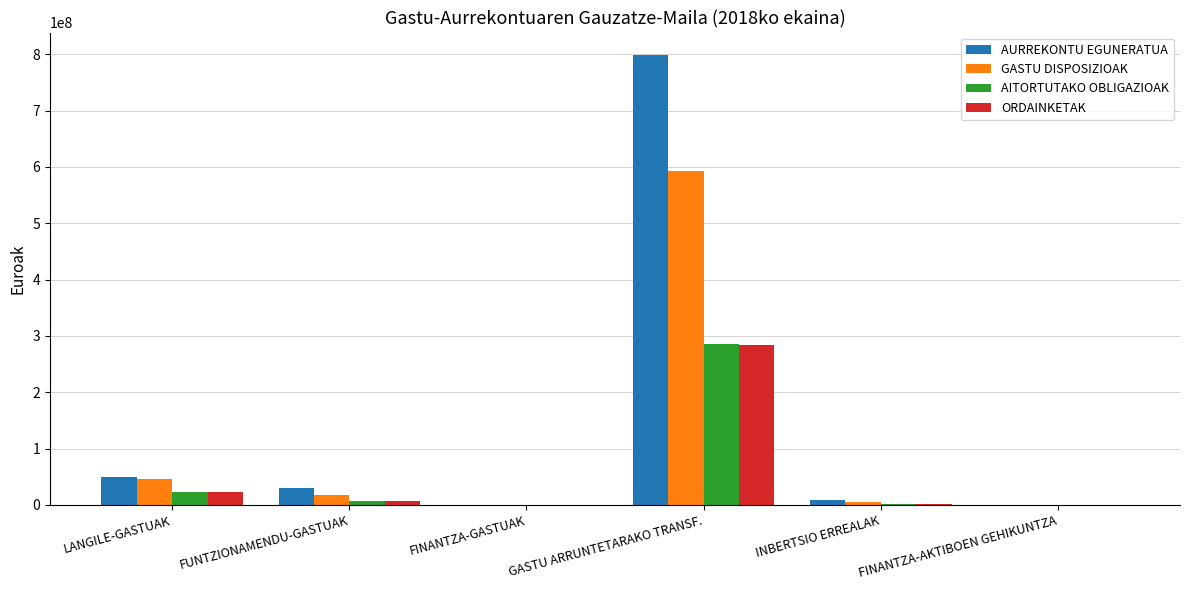

The value of AITORTUTAKO OBLIGAZIOAK at GASTU ARRUNTETARAKO TRANSF. is 285350172.7. True or false?

True